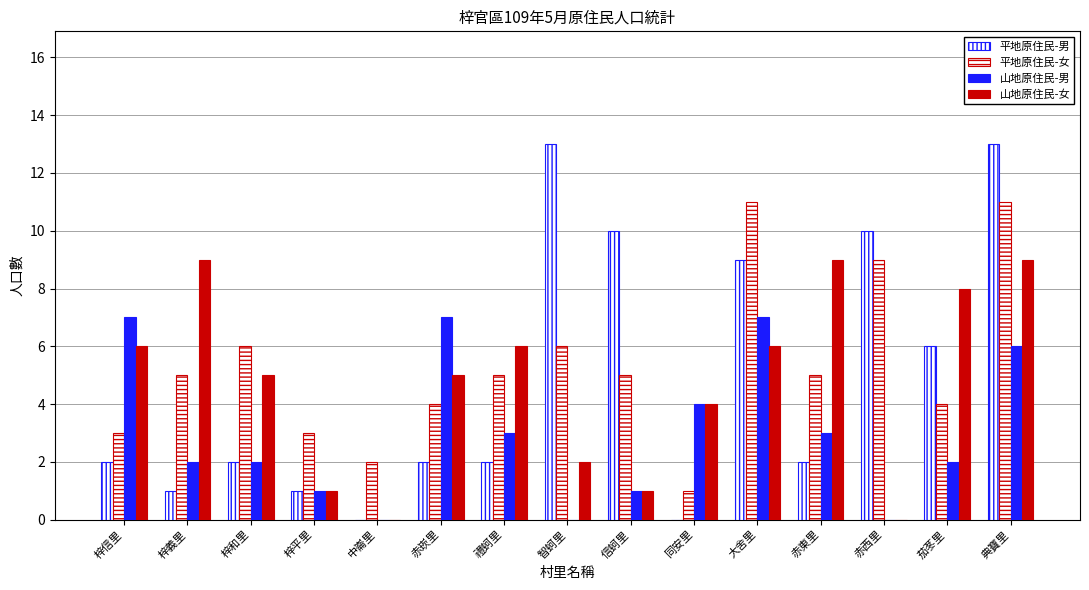

Between 禮蚵里 and 赤西里, which series saw the biggest shift?

平地原住民-男